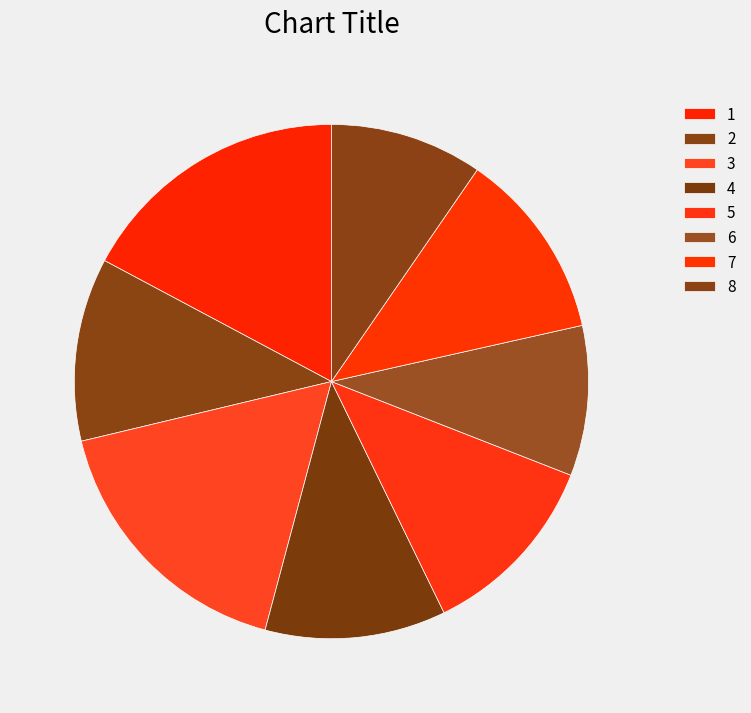

Does any single category account for the majority?

No